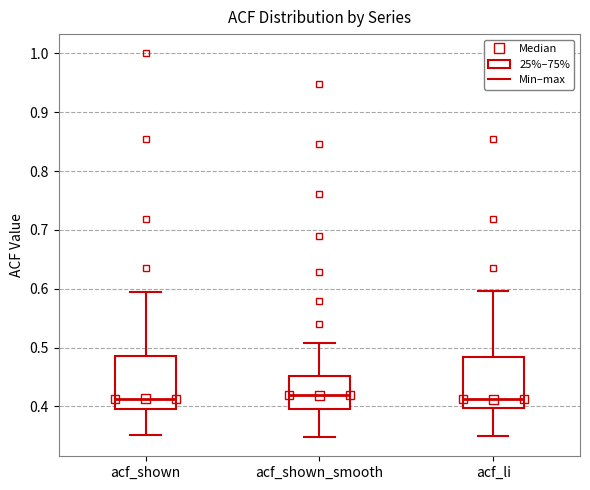

Where is the lower edge of the box for acf_li on the y-axis? The values are not printed on the chart, so give them approximately, as read against the axis.

0.40